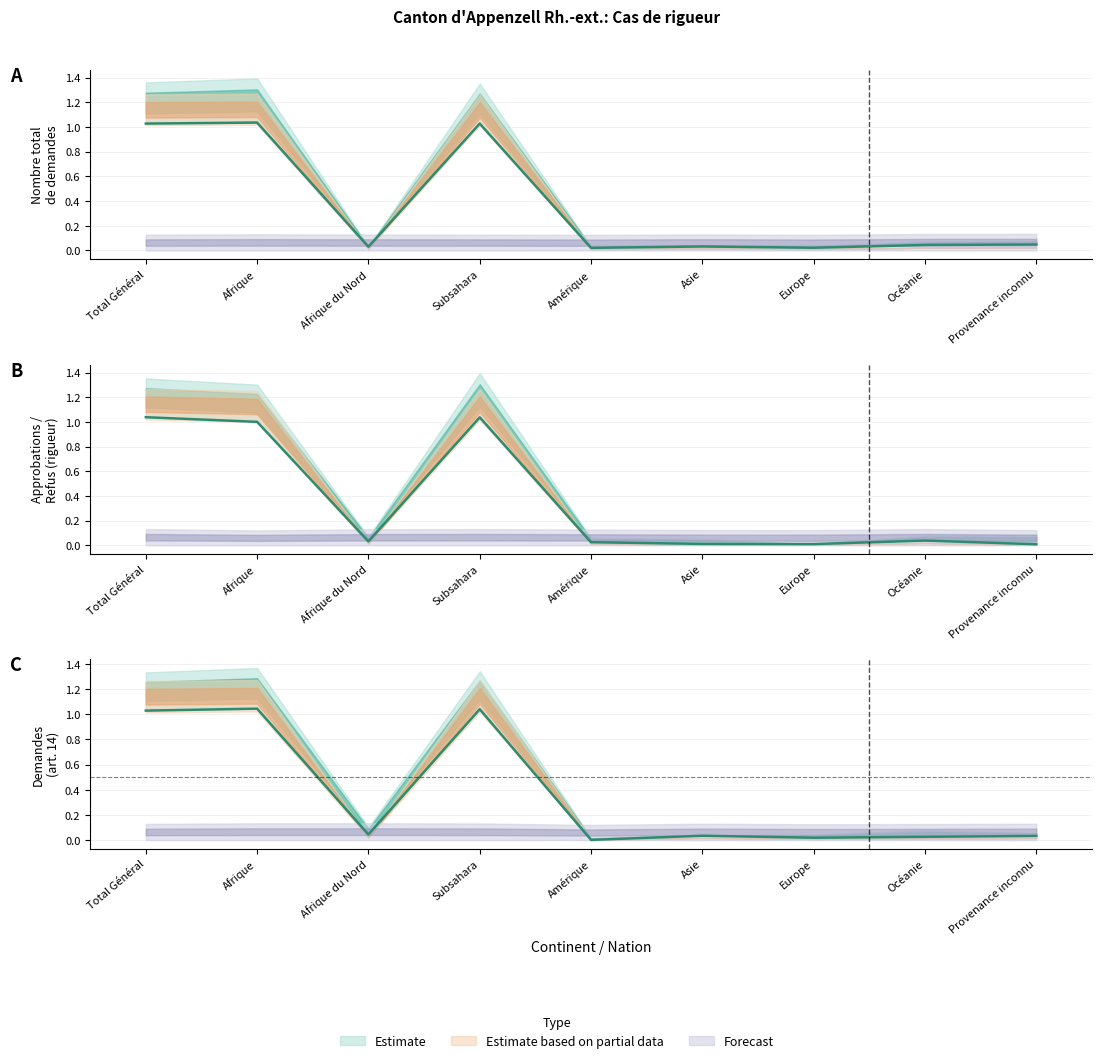

Count the number of categories in the chart.

9